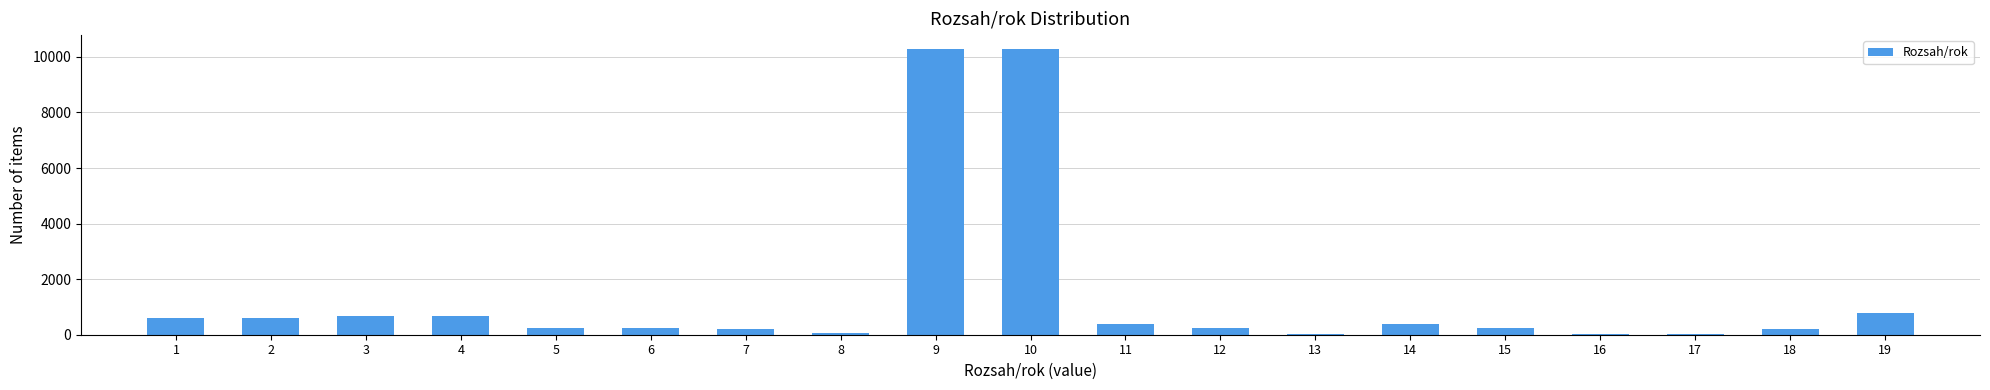

What is the sum of all values?

26066